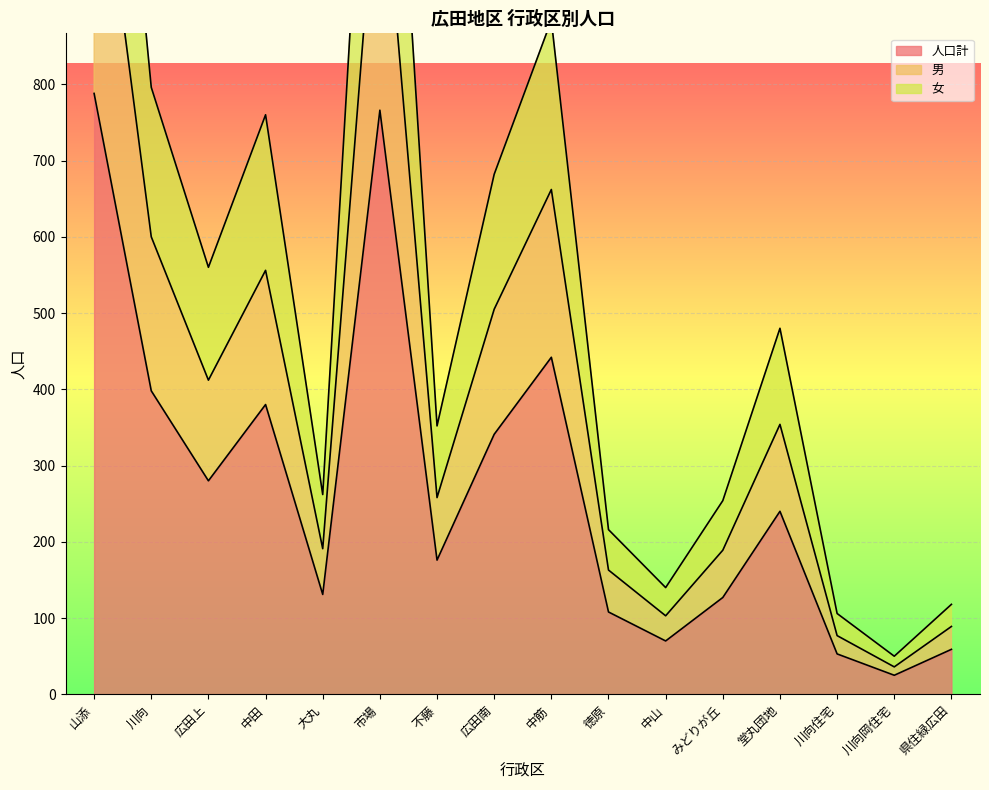

Reading left to right, transcribe all the data shown in this chart.

人口計: 山添=788	川向=398	広田上=280	中田=380	大丸=131	市場=766	不藤=176	広田南=341	中筋=442	徳原=108	中山=70	みどりが丘=127	堂丸団地=240	川向住宅=53	川向岡住宅=25	県住緑広田=59
男: 山添=1178	川向=600	広田上=412	中田=556	大丸=191	市場=1139	不藤=258	広田南=505	中筋=662	徳原=163	中山=103	みどりが丘=189	堂丸団地=354	川向住宅=77	川向岡住宅=36	県住緑広田=89
女: 山添=1576	川向=796	広田上=560	中田=760	大丸=262	市場=1532	不藤=352	広田南=682	中筋=884	徳原=216	中山=140	みどりが丘=254	堂丸団地=480	川向住宅=106	川向岡住宅=50	県住緑広田=118